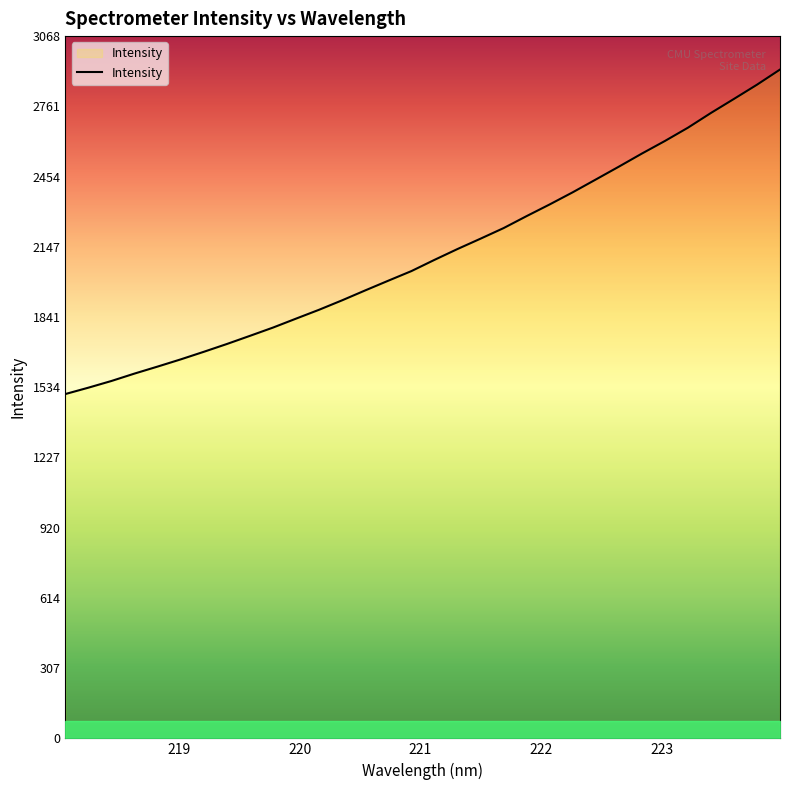

Count the number of values greater than 2090.

16